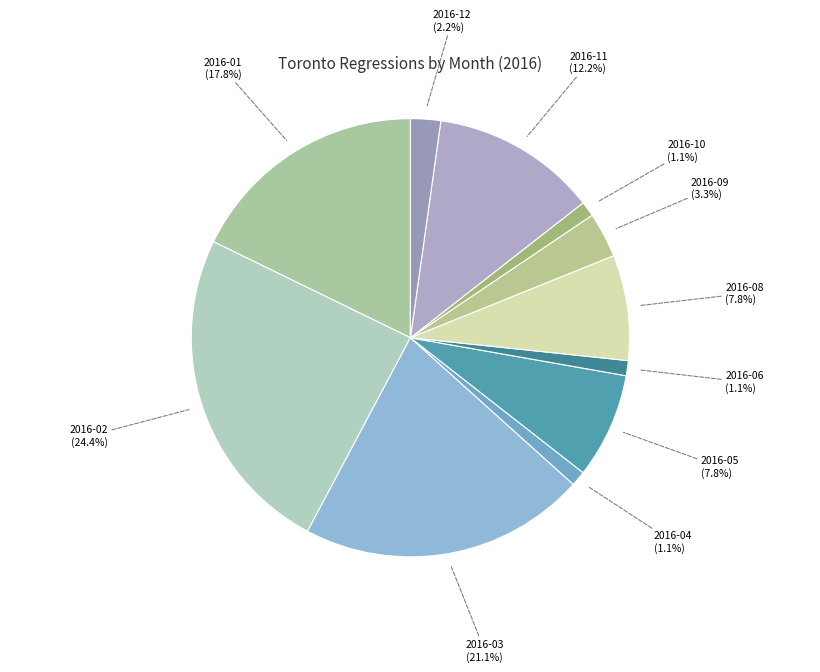

What is the largest slice in the pie chart?

2016-02